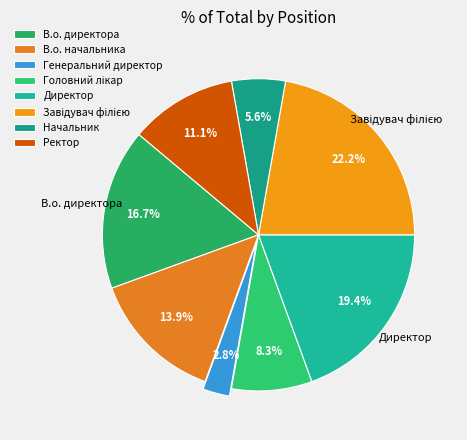

True or false: В.о. директора accounts for 5% of the total.

False